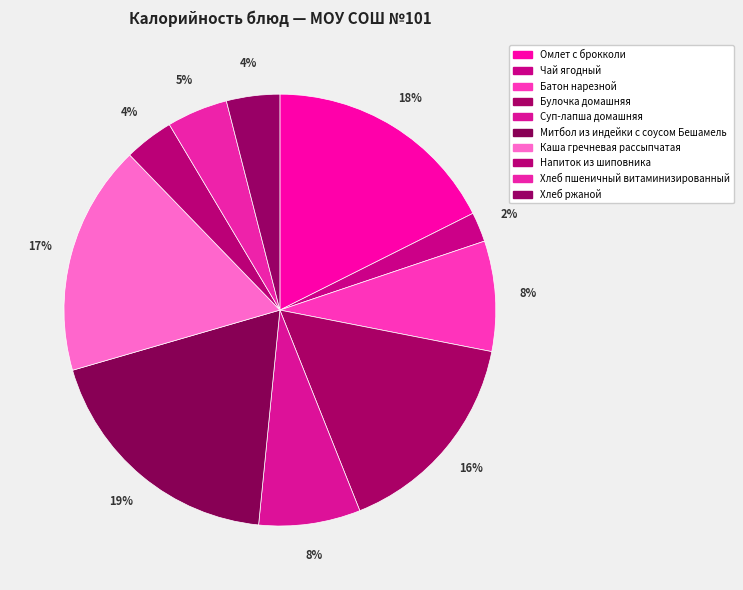

The Омлет с брокколи slice represents 18% of the pie. True or false?

True